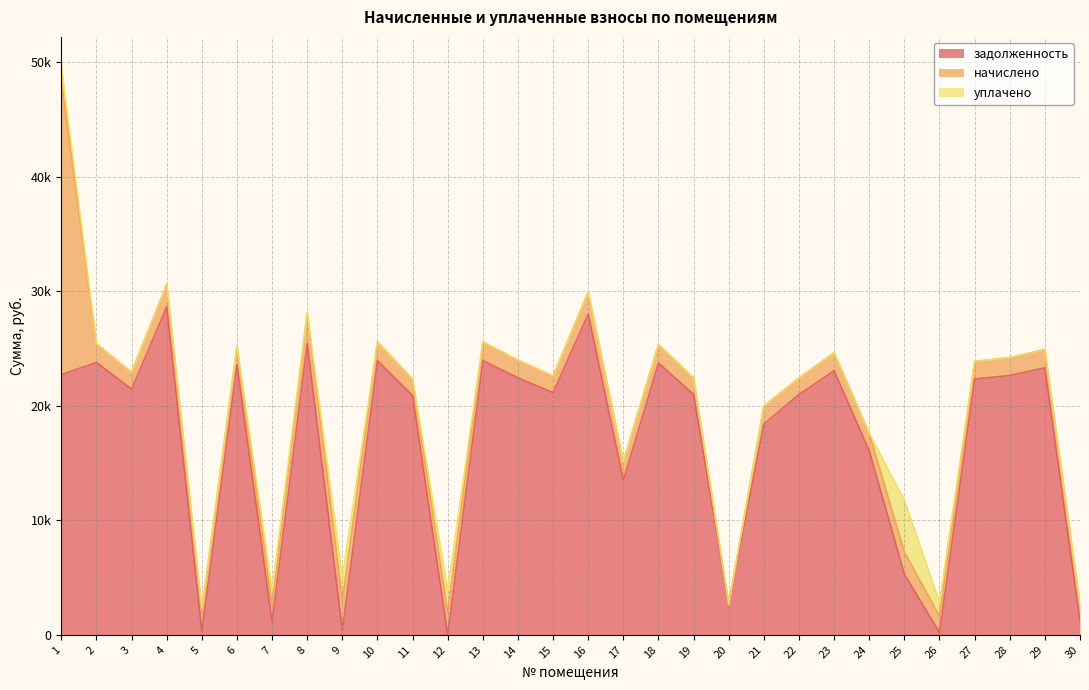

What is the total value across all series at 29?

24922.2